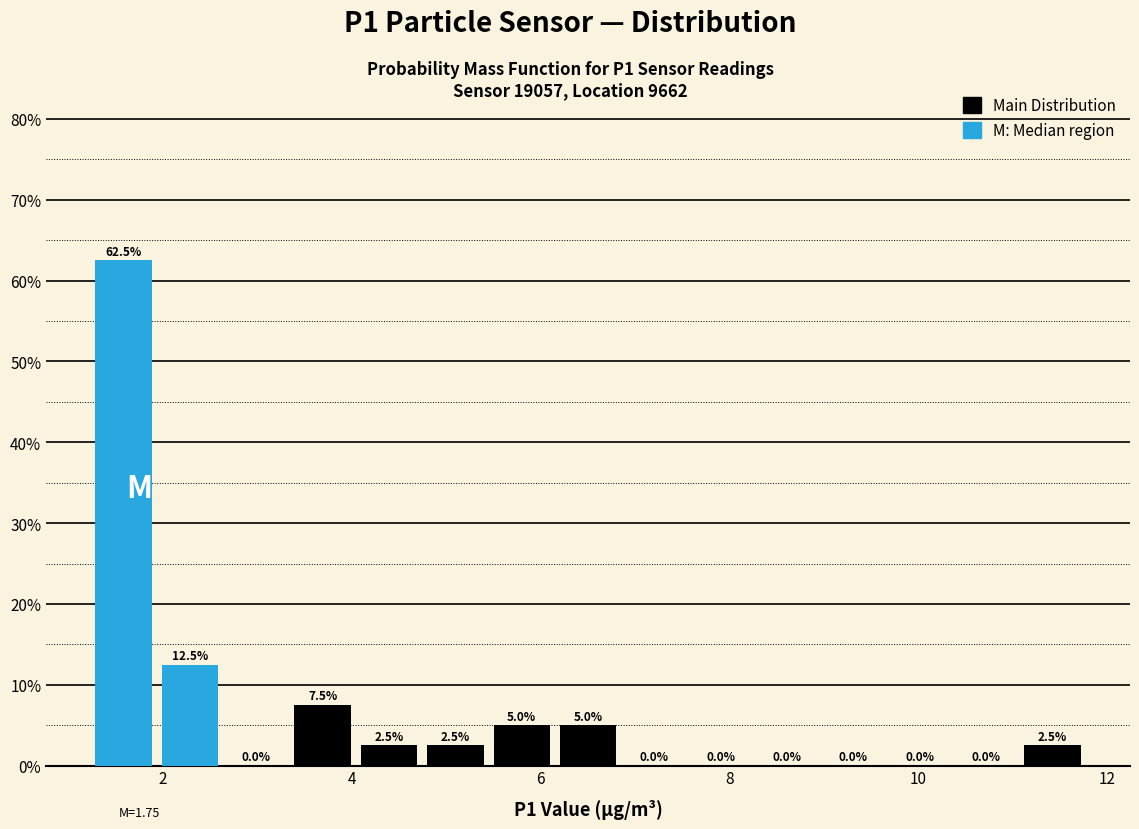

Around what value on the x-axis is the tallest bar? Give the approximate position of its centre, as read against the axis.

1.6